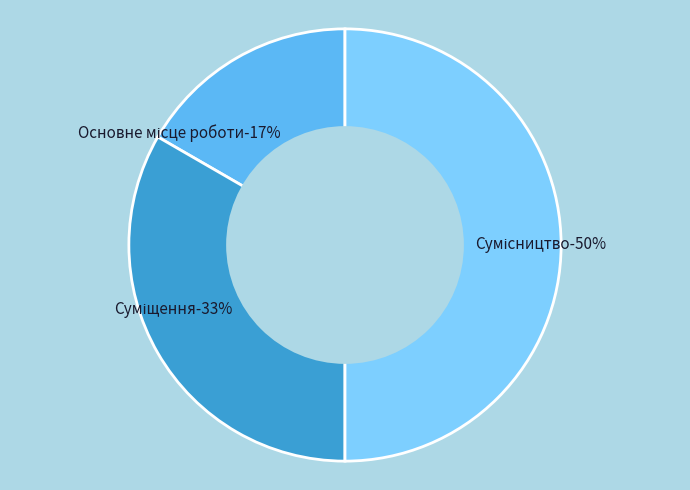

What percentage do Сумісництво and Основне місце роботи together represent?

66.7%